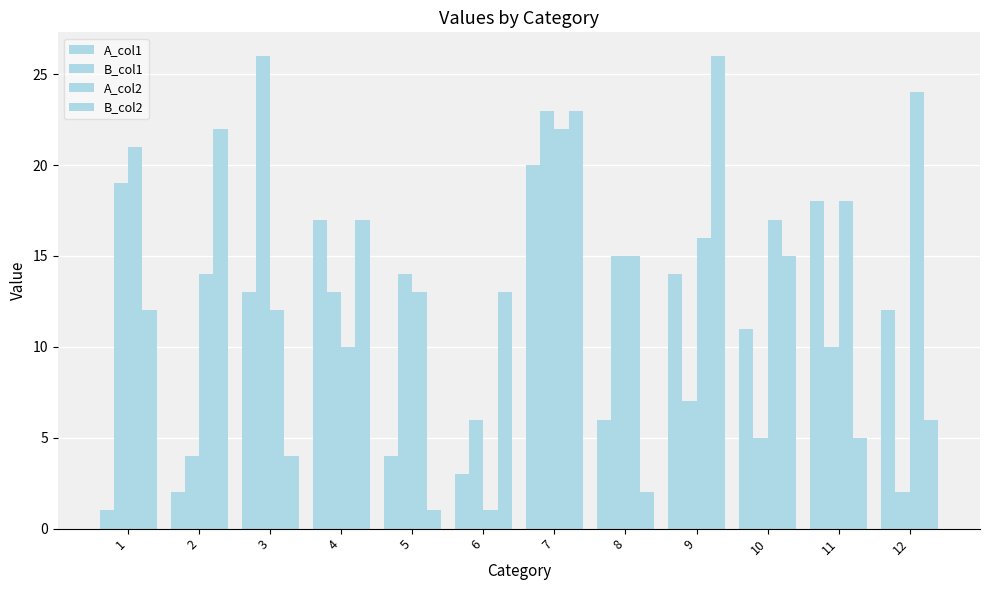

Reading left to right, list all the values displayed in this chart.

A_col1: 1	2	13	17	4	3	20	6	14	11	18	12
B_col1: 19	4	26	13	14	6	23	15	7	5	10	2
A_col2: 21	14	12	10	13	1	22	15	16	17	18	24
B_col2: 12	22	4	17	1	13	23	2	26	15	5	6